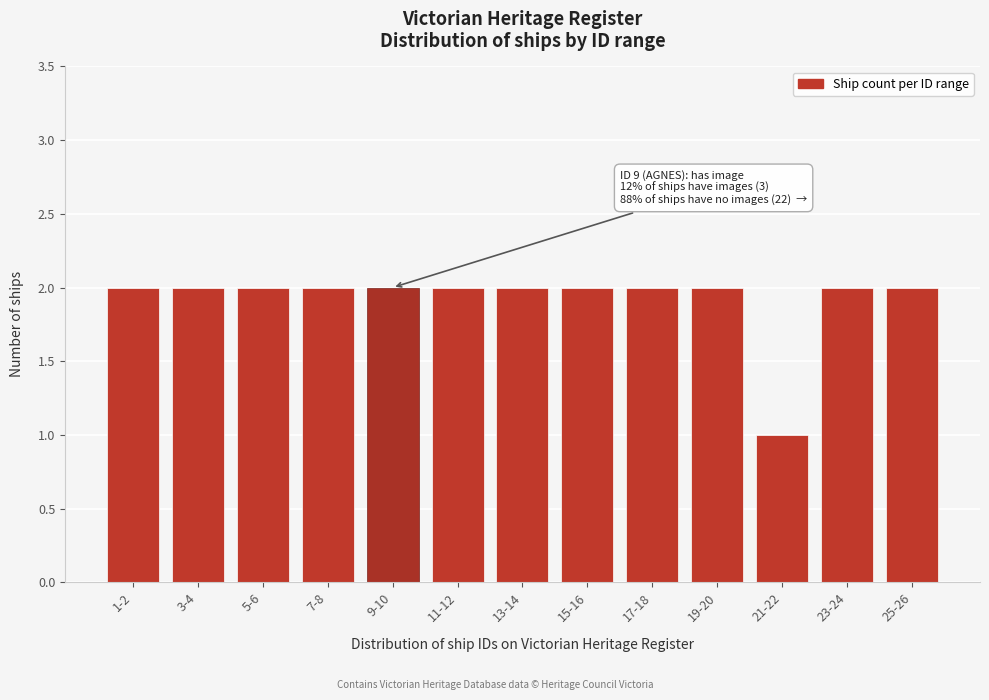

Reading left to right, list all the values displayed in this chart.

2	2	2	2	2	2	2	2	2	2	1	2	2